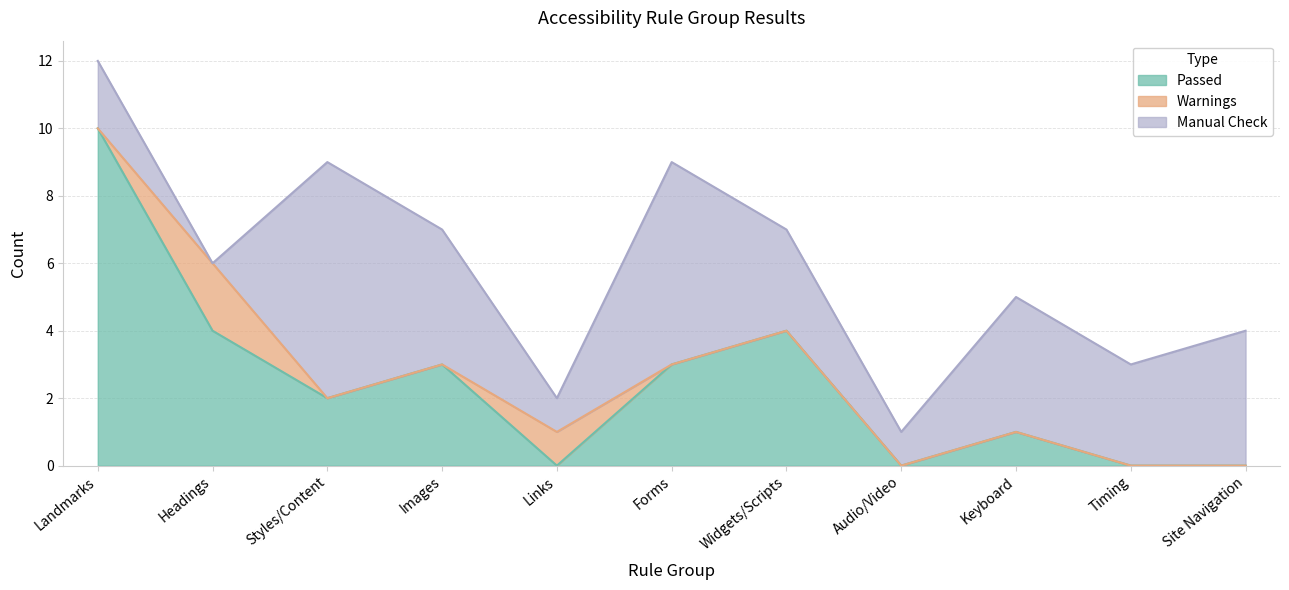

Does the chart display data point markers on the line(s)?

No